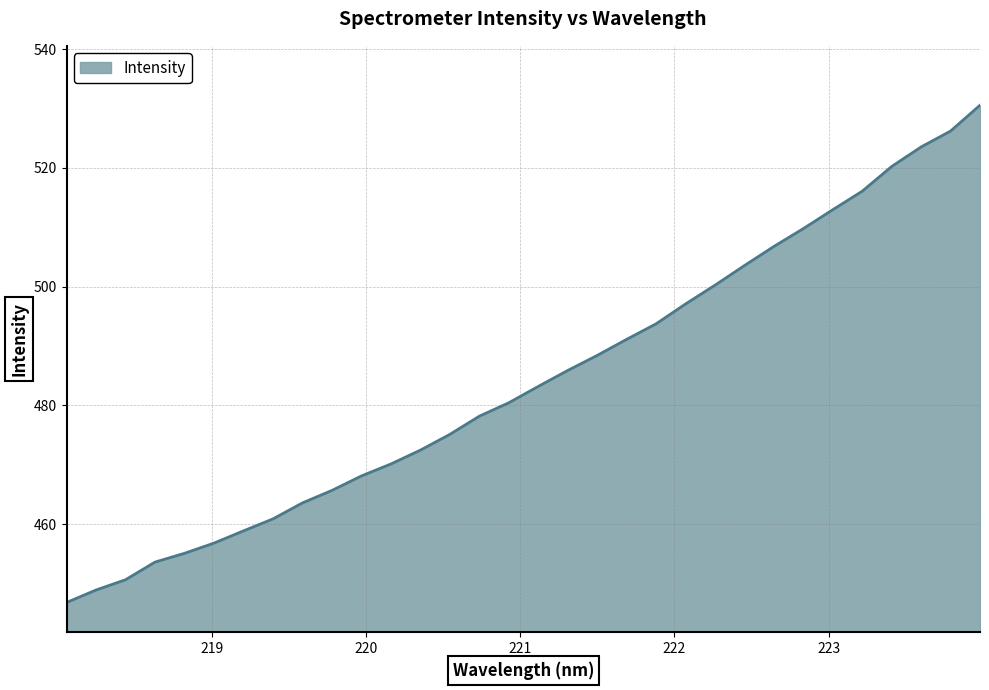

What is the smallest value displayed?

446.8